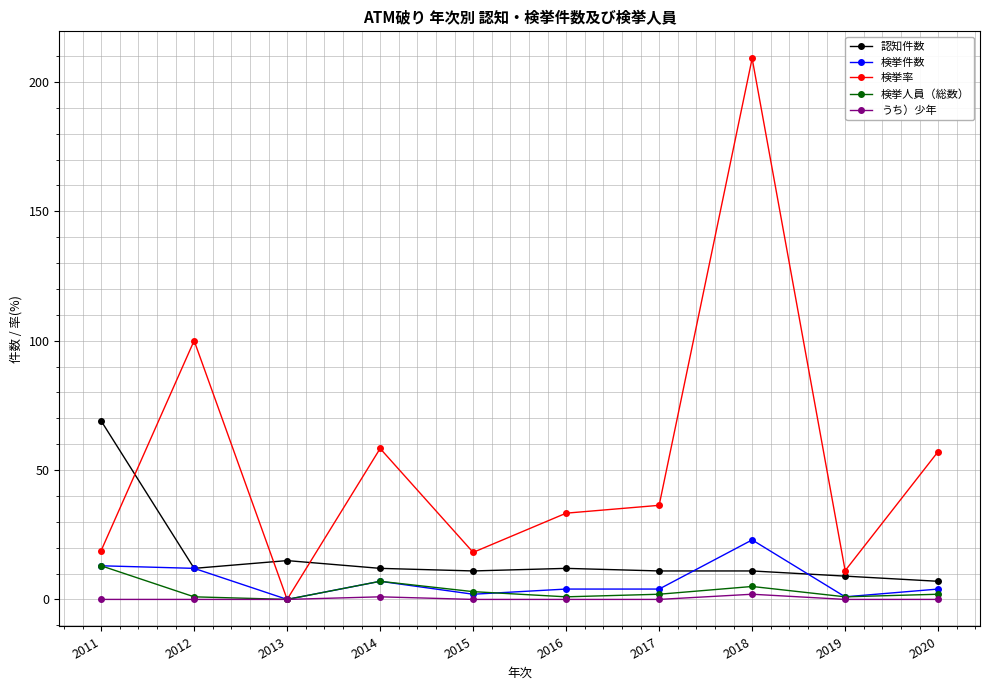

At which category is the sum across all series the highest?

2018